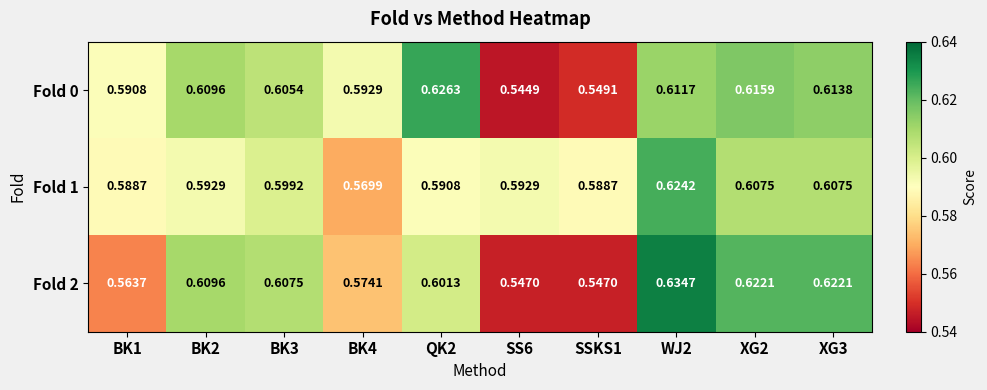

Which series has the widest spread of values?

Fold 2